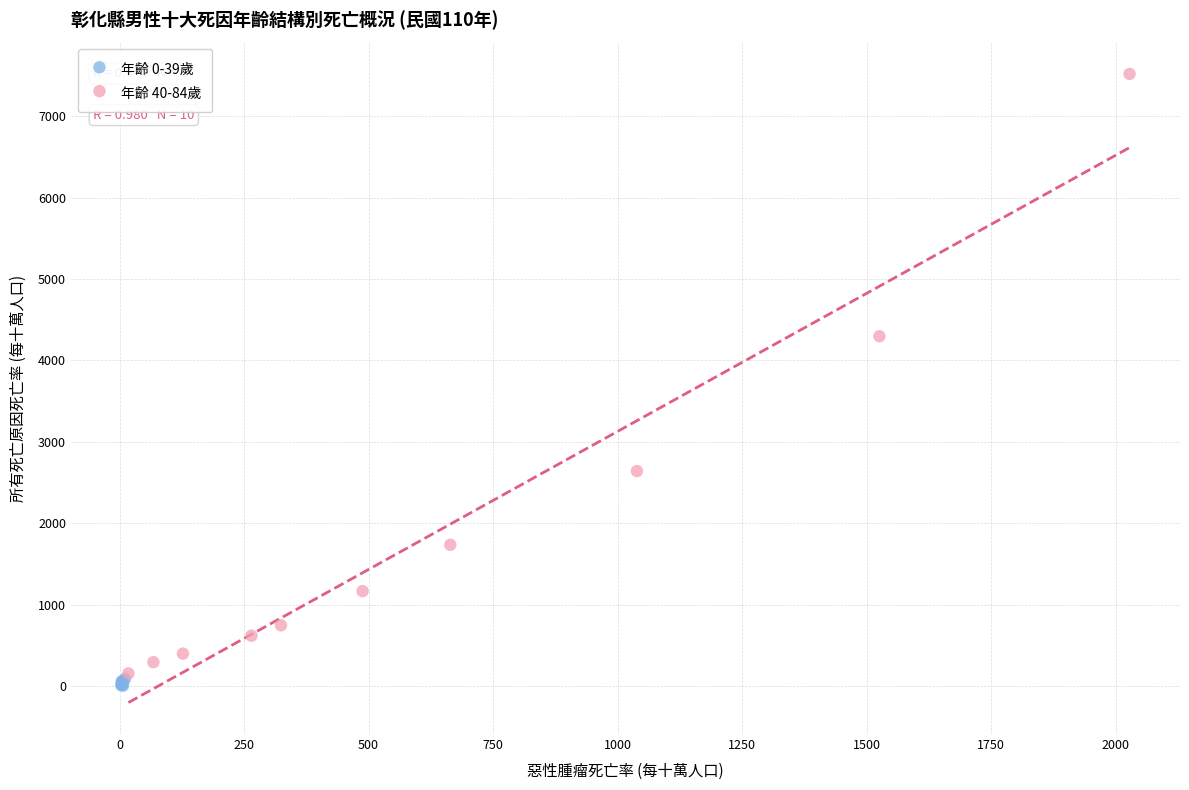

Which series has the widest spread of Y values?

年齡 40-84歲